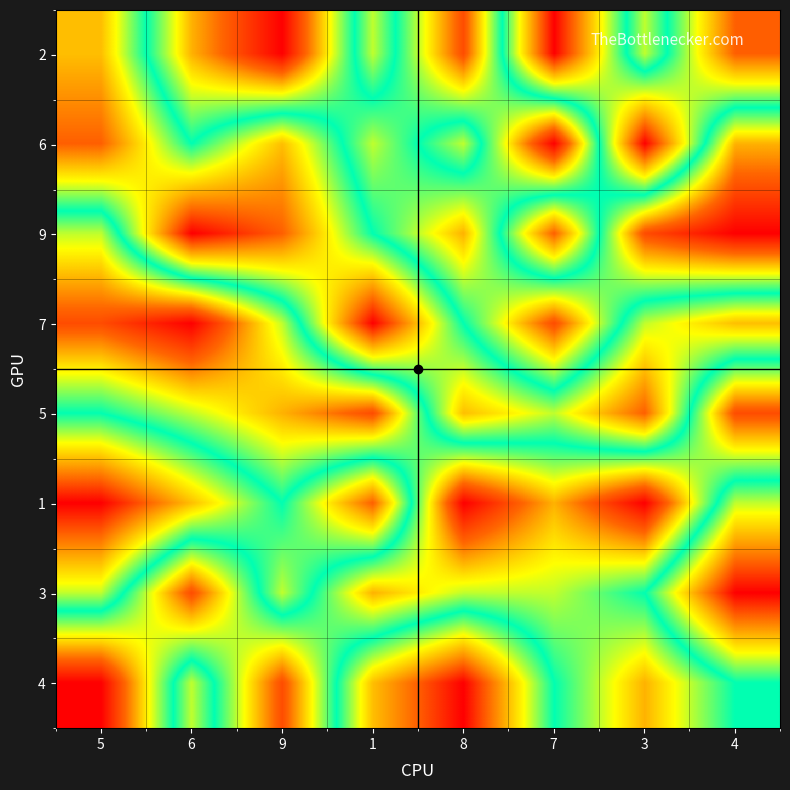

Reading left to right, list all the values displayed in this chart.

2: 5=7	6=3	9=1	1=6	8=2	7=9	3=4	4=8
6: 5=8	6=5	9=7	1=4	8=6	7=1	3=9	4=3
9: 5=4	6=9	9=8	1=5	8=3	7=8	3=2	4=1
7: 5=2	6=1	9=4	1=9	8=5	7=2	3=6	4=7
5: 5=5	6=4	9=3	1=2	8=7	7=6	3=8	4=2
1: 5=9	6=7	9=5	1=8	8=1	7=3	3=1	4=6
3: 5=6	6=2	9=6	1=3	8=4	7=4	3=5	4=9
4: 5=1	6=6	9=2	1=7	8=9	7=5	3=3	4=5